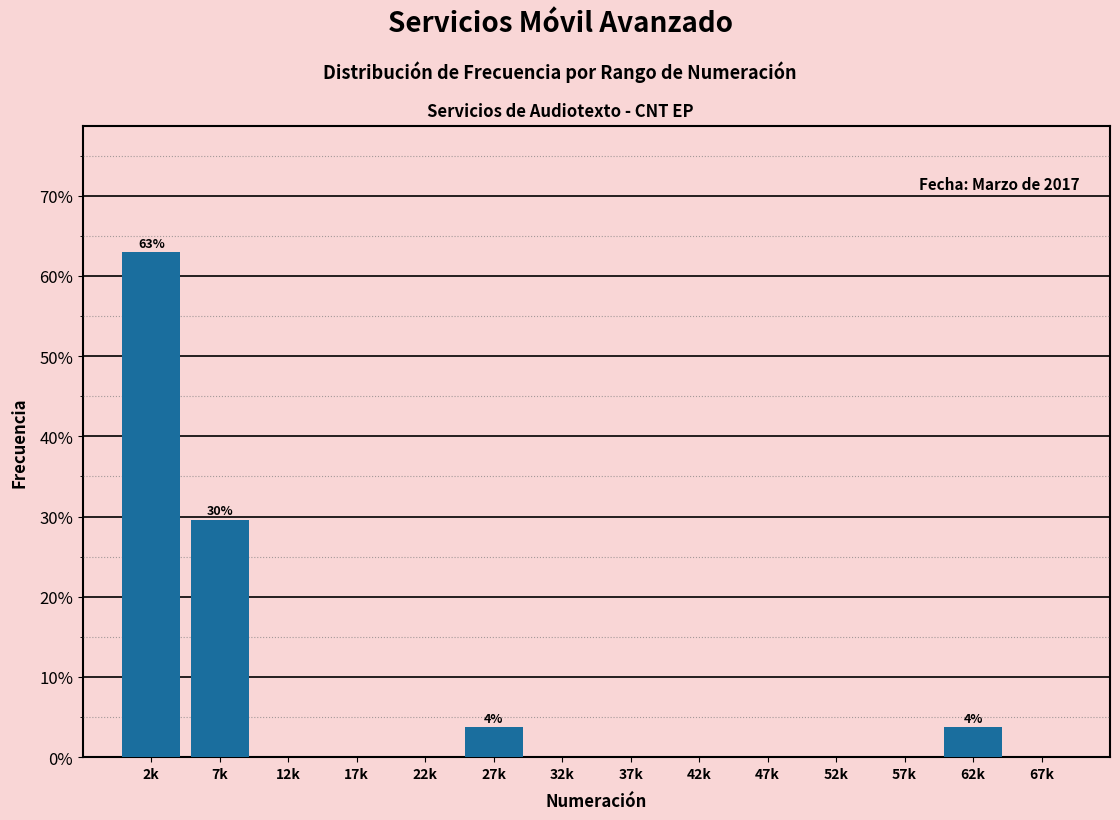

Reading left to right, list all the values displayed in this chart.

2k=63.0	7k=29.6	12k=0.0	17k=0.0	22k=0.0	27k=3.7	32k=0.0	37k=0.0	42k=0.0	47k=0.0	52k=0.0	57k=0.0	62k=3.7	67k=0.0